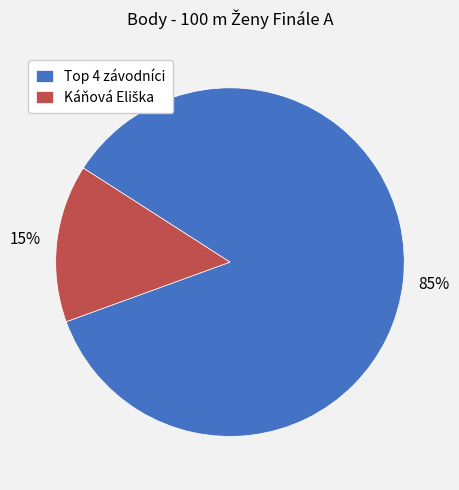

Count the number of slices in the pie.

2